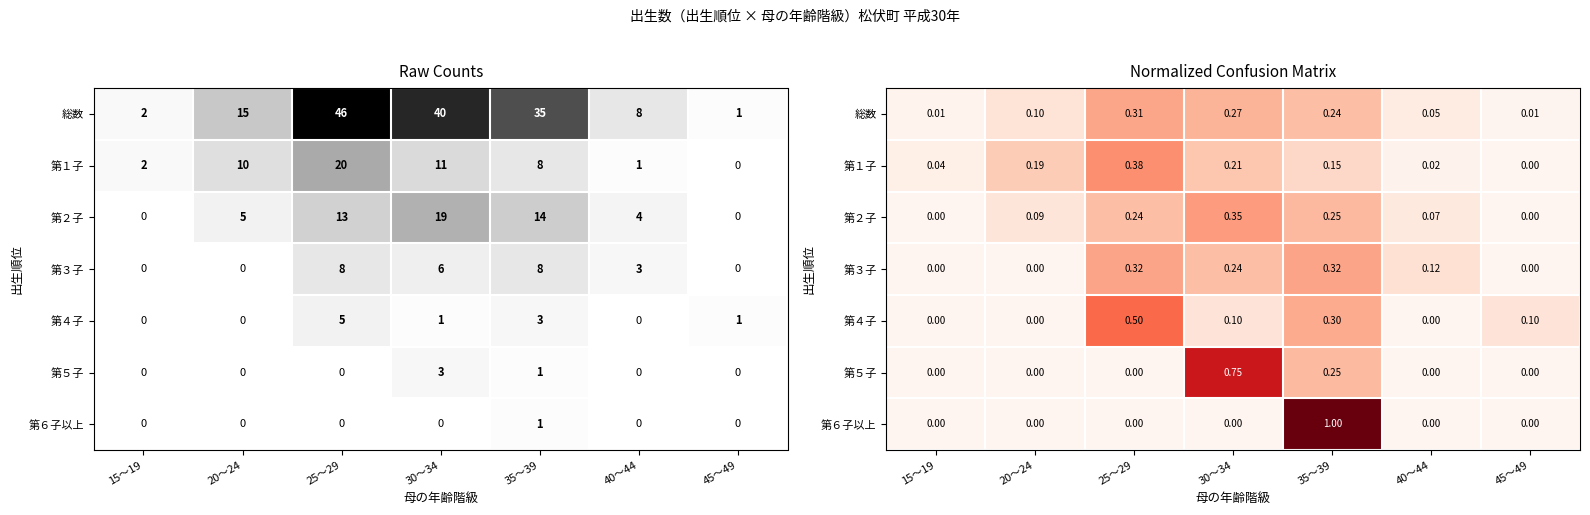

How many values in the 第４子 series exceed 0?

4